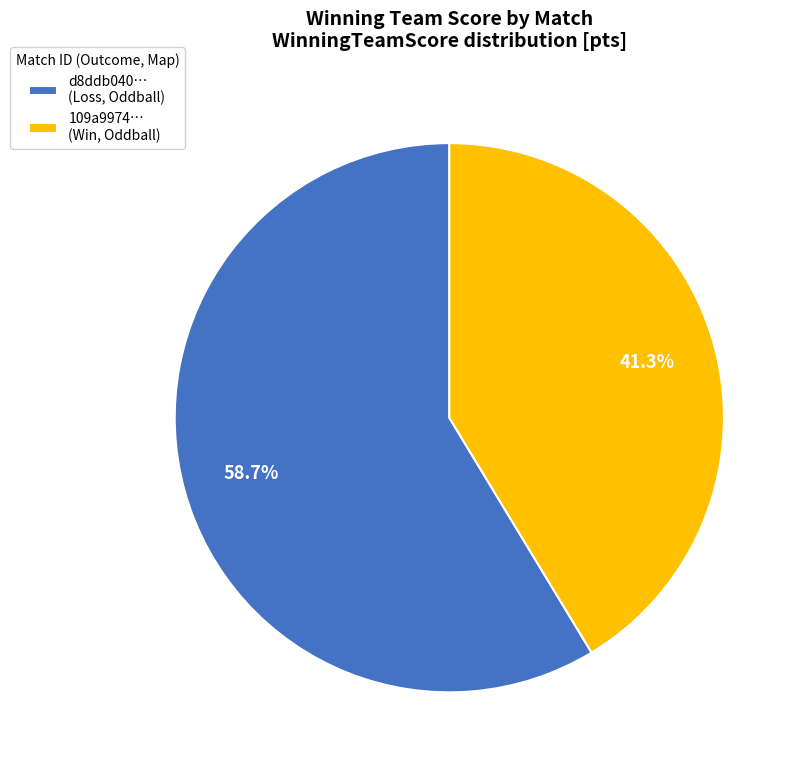

What is the smallest slice in the pie chart?

109a9974… (Win, Oddball)